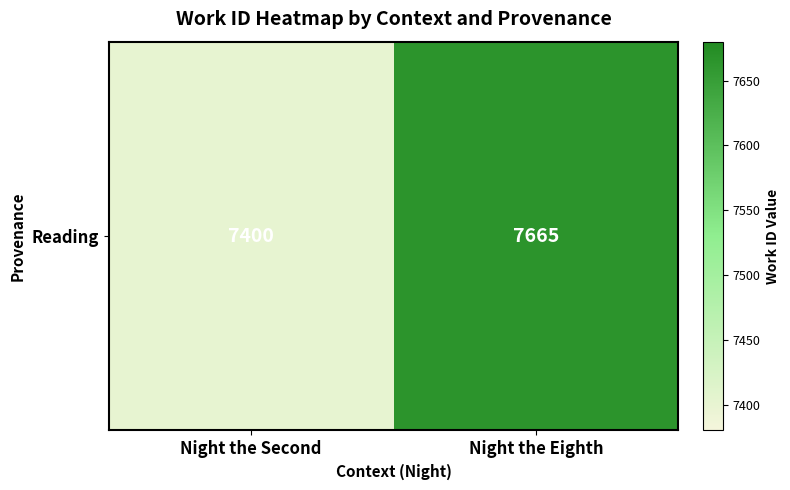

Is it true that the value at Night the Second is 7400?

True